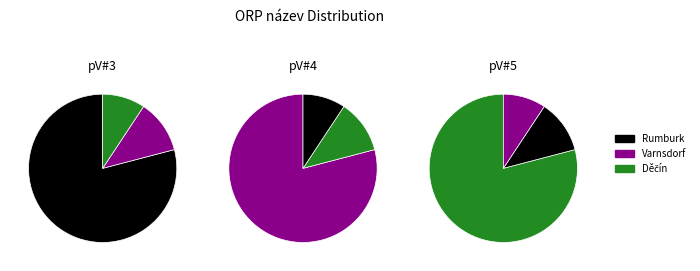

How many segments does this pie chart have?

3